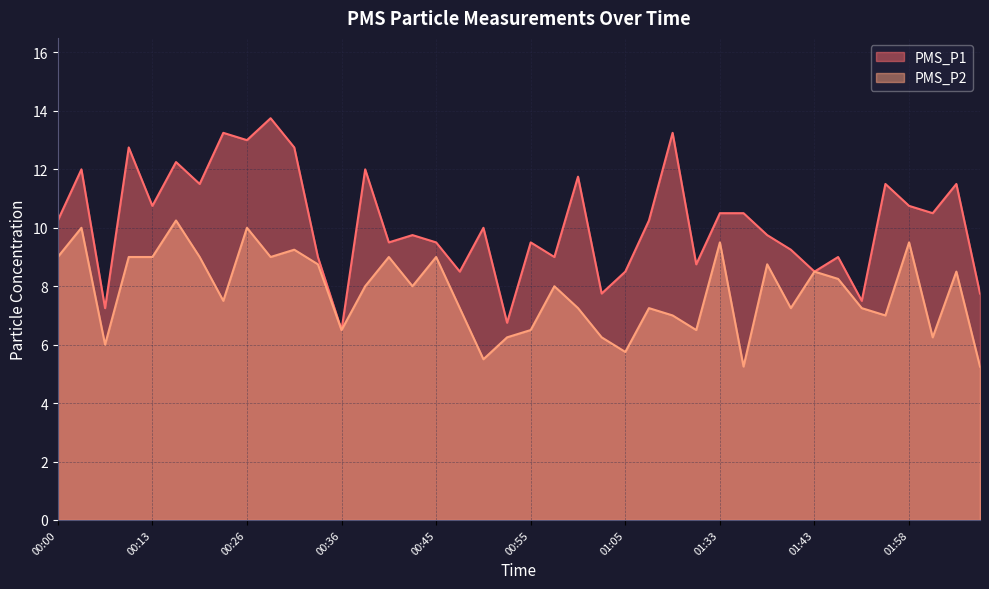

What is the label of the 10th point from the left?

00:28